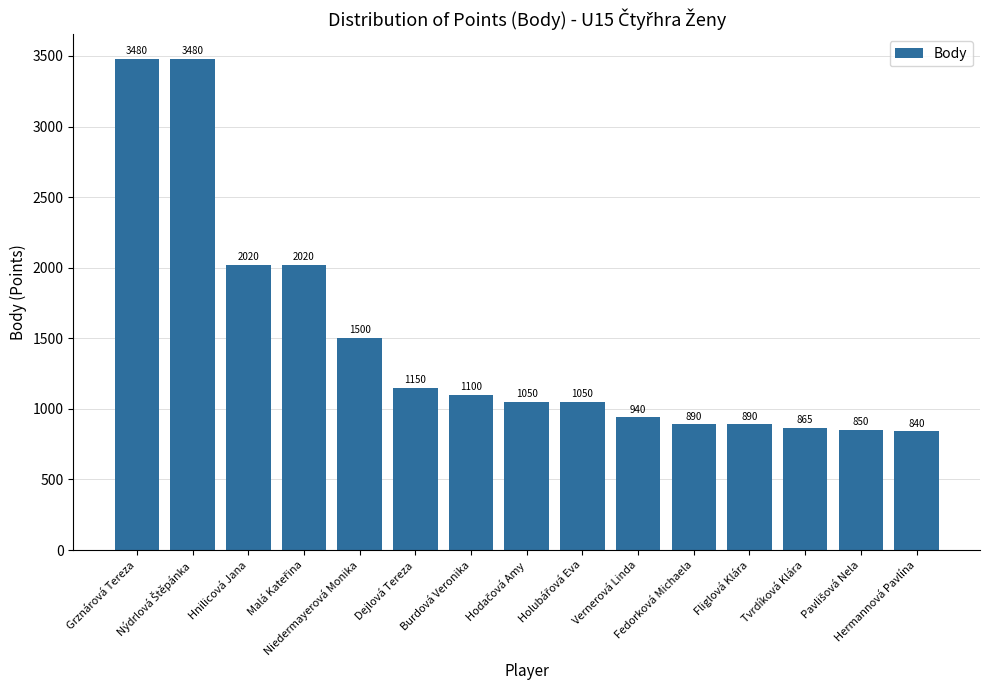

What is the label of the 11th bar from the left?

Fedorková Michaela